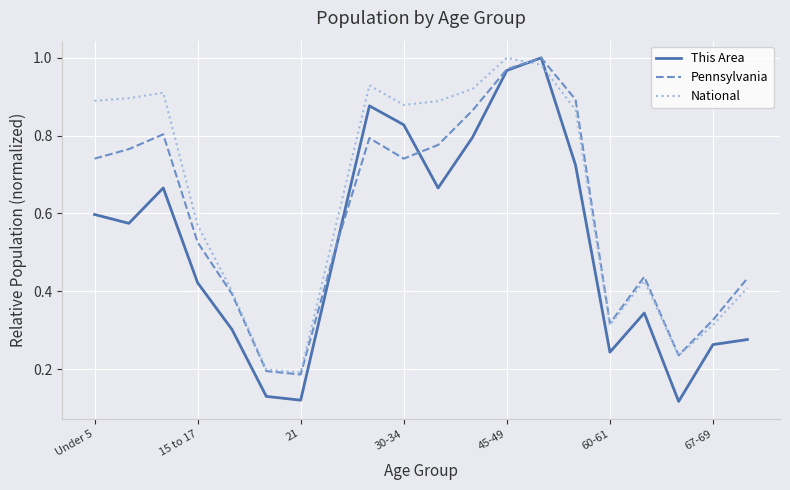

How many intersections are there between National and This Area?

2